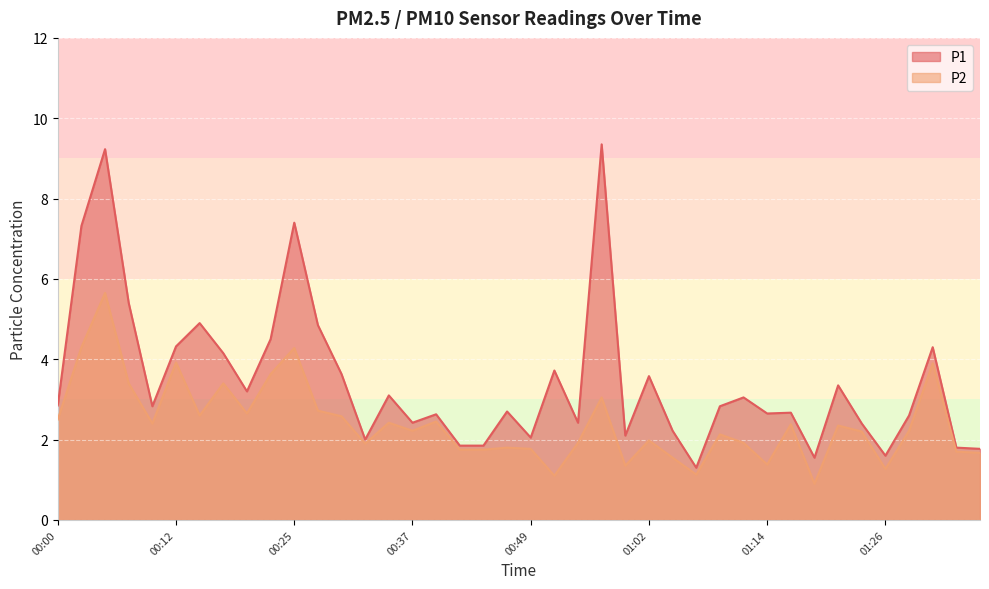

Reading right to left, extract all data points from this chart.

P1: 01:36=1.8	01:34=1.8	01:31=4.3	01:29=2.6	01:26=1.6	01:24=2.4	01:21=3.4	01:19=1.6	01:16=2.7	01:14=2.6	01:11=3.0	01:09=2.8	01:07=1.3	01:04=2.2	01:02=3.6	00:59=2.1	00:57=9.3	00:54=2.4	00:52=3.7	00:49=2.0	00:47=2.7	00:44=1.9	00:42=1.9	00:39=2.6	00:37=2.4	00:34=3.1	00:32=2.0	00:30=3.6	00:27=4.8	00:25=7.4	00:22=4.5	00:20=3.2	00:17=4.2	00:15=4.9	00:12=4.3	00:10=2.8	00:08=5.4	00:05=9.2	00:03=7.3	00:00=2.9
P2: 01:36=1.7	01:34=1.7	01:31=3.9	01:29=2.2	01:26=1.3	01:24=2.2	01:21=2.4	01:19=0.9	01:16=2.4	01:14=1.4	01:11=1.9	01:09=2.1	01:07=1.1	01:04=1.6	01:02=2.0	00:59=1.4	00:57=3.0	00:54=1.9	00:52=1.1	00:49=1.8	00:47=1.8	00:44=1.8	00:42=1.8	00:39=2.5	00:37=2.2	00:34=2.4	00:32=1.9	00:30=2.6	00:27=2.7	00:25=4.3	00:22=3.6	00:20=2.6	00:17=3.4	00:15=2.6	00:12=3.9	00:10=2.4	00:08=3.4	00:05=5.7	00:03=4.3	00:00=2.5